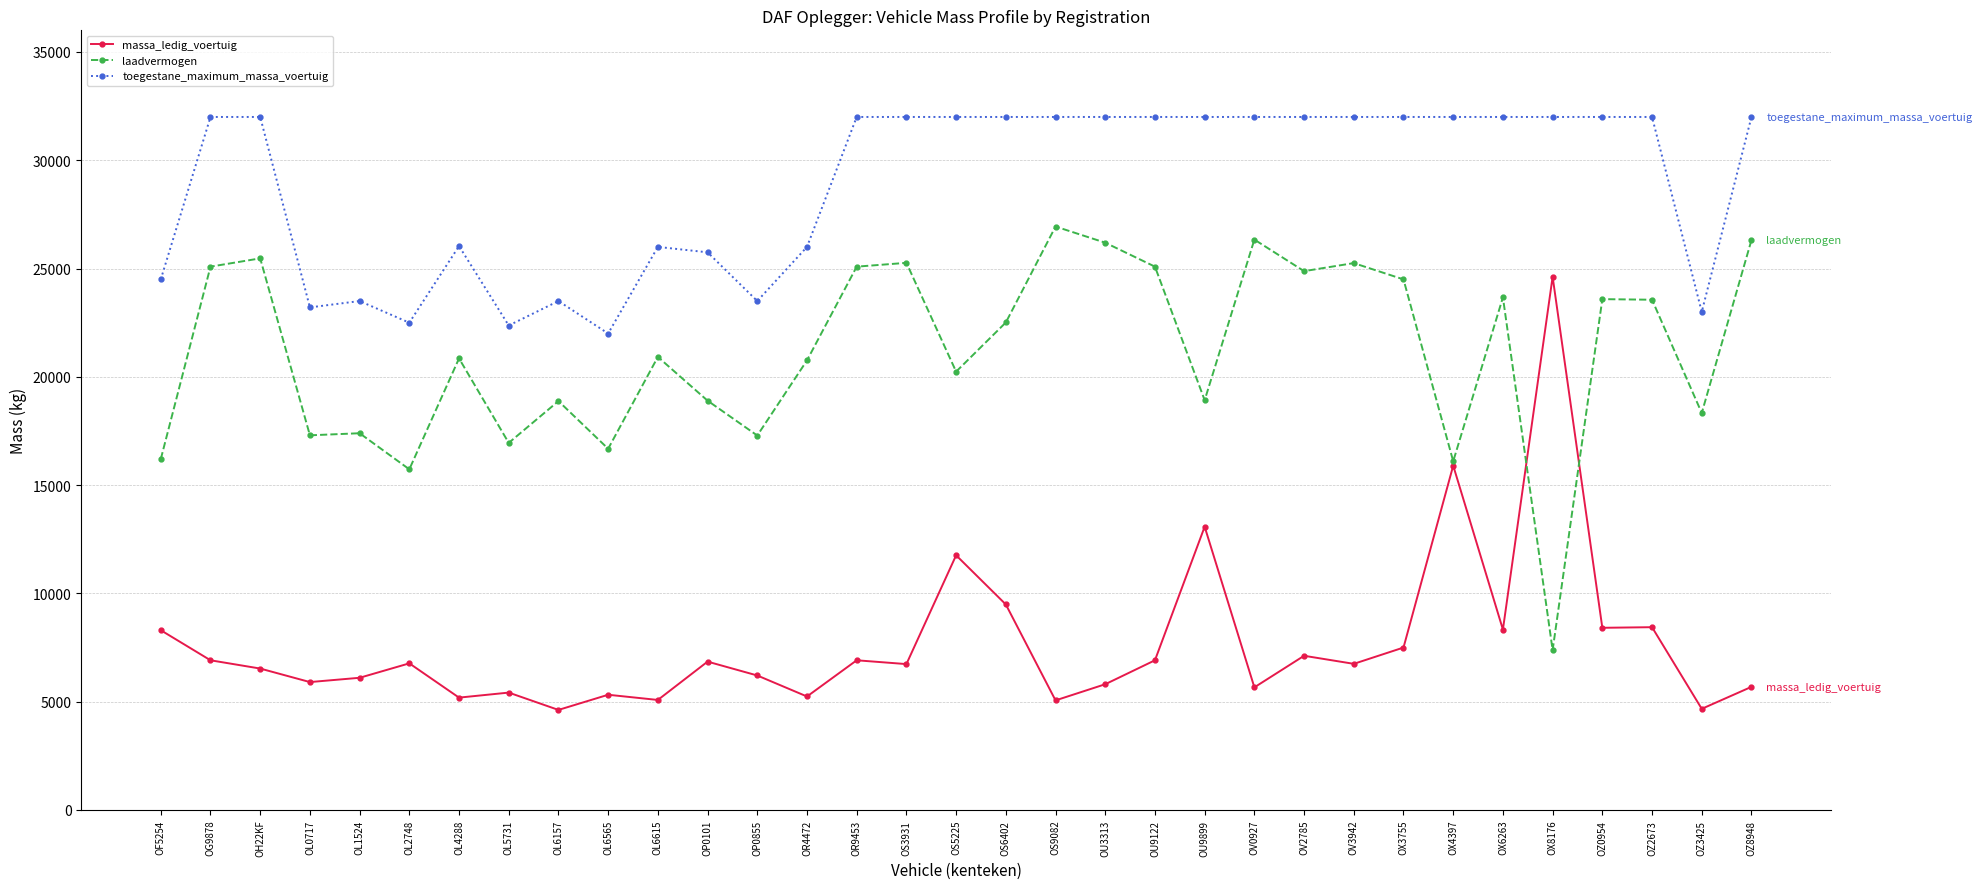

Count the toegestane_maximum_massa_voertuig values in the range 24500 to 32000.

25